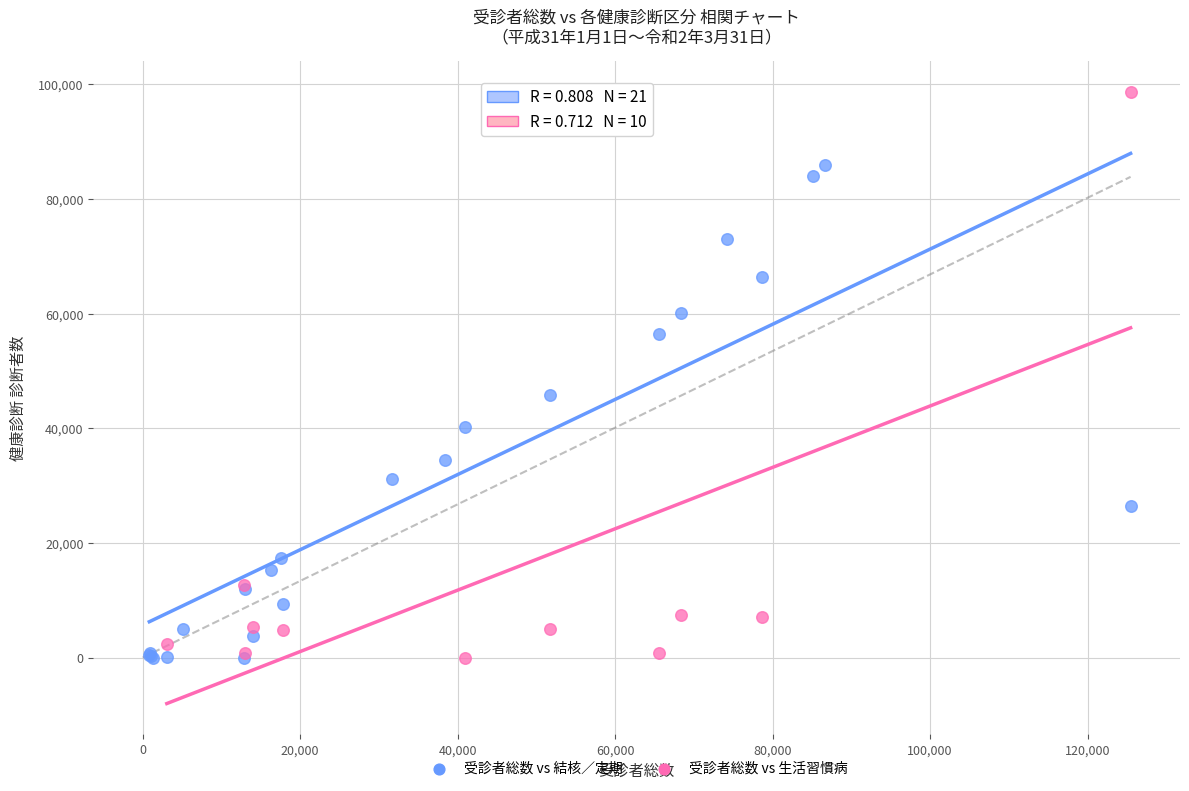

Which series reaches the maximum Y coordinate?

受診者総数 vs 生活習慣病